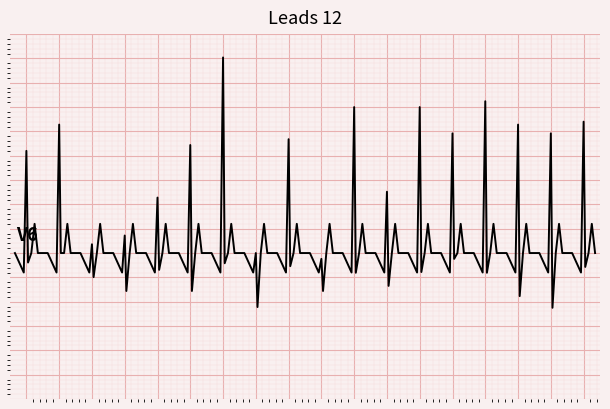

How many series are shown in this chart?

1